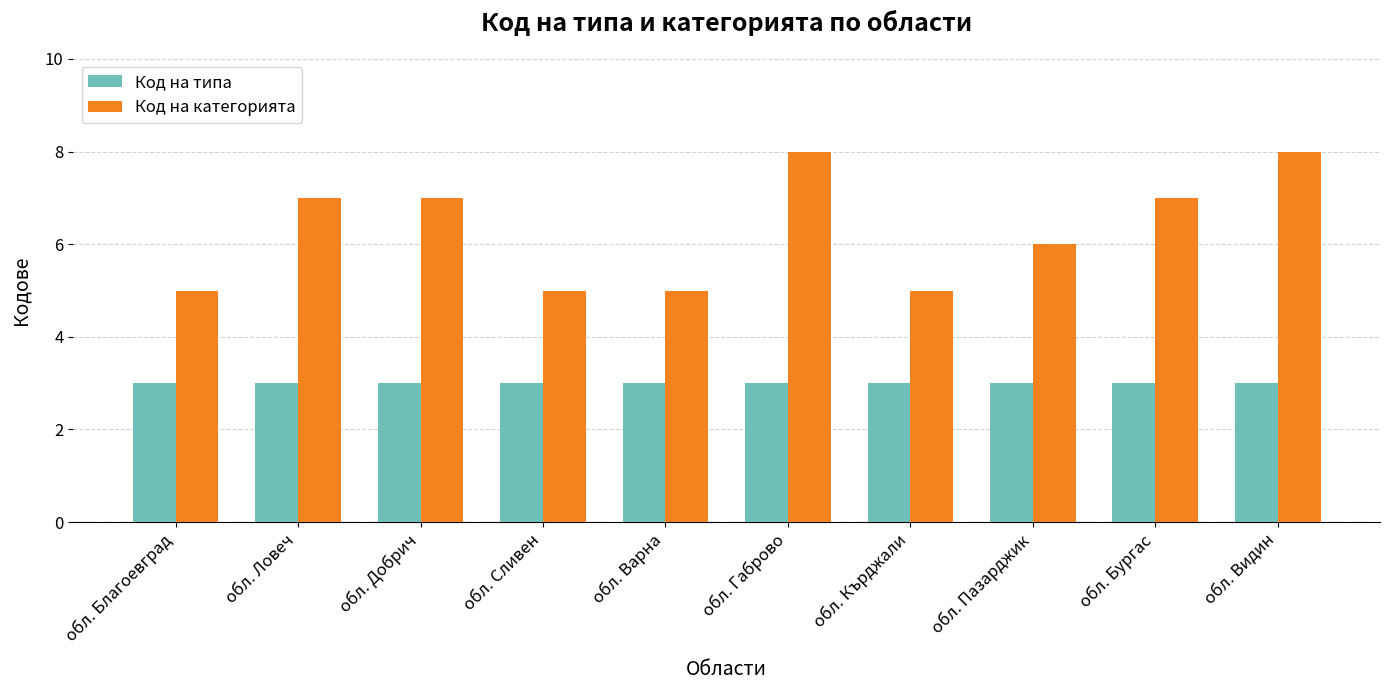

How many bars are there in total?

20